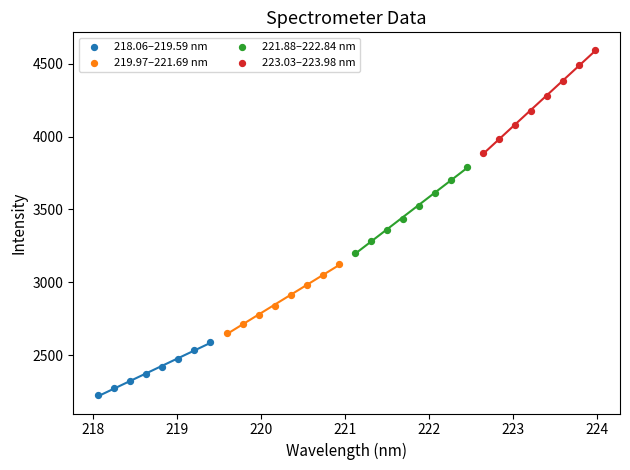

What are all the series names shown in the legend?

218.06–219.59 nm, 219.97–221.69 nm, 221.88–222.84 nm, 223.03–223.98 nm